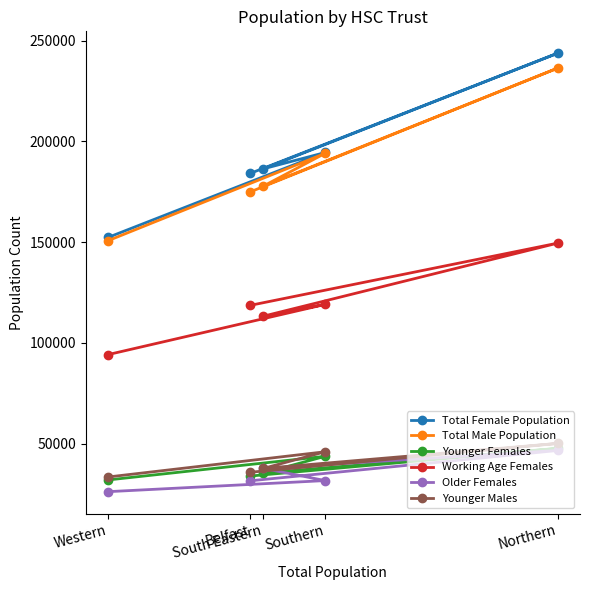

At which label does Total Male Population reach its minimum?

Western